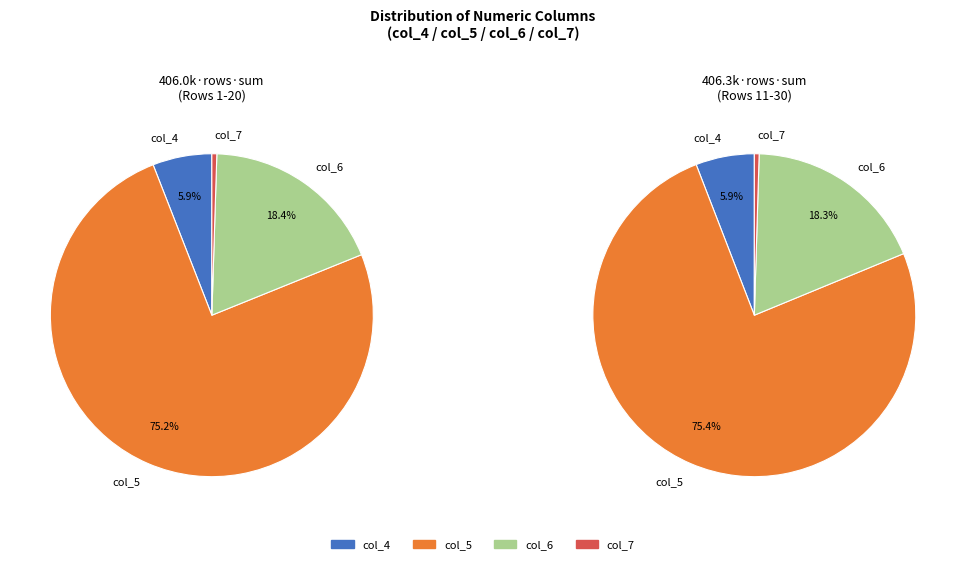

Between 28968 and 28975, which is larger?

28975